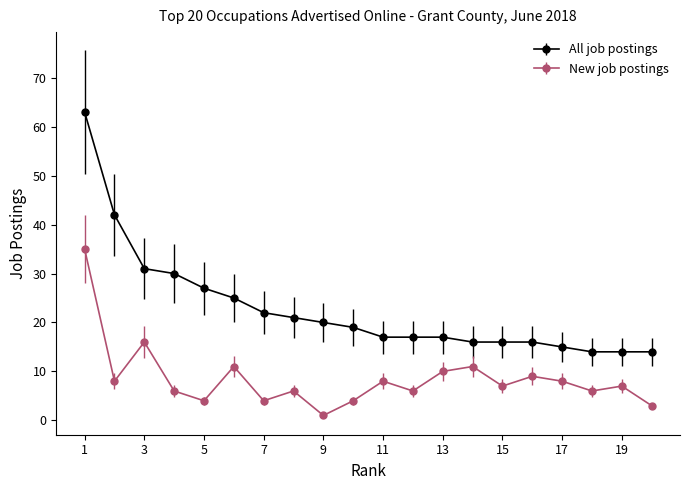

True or false: New job postings has more than 1 points higher than both neighbors.

True